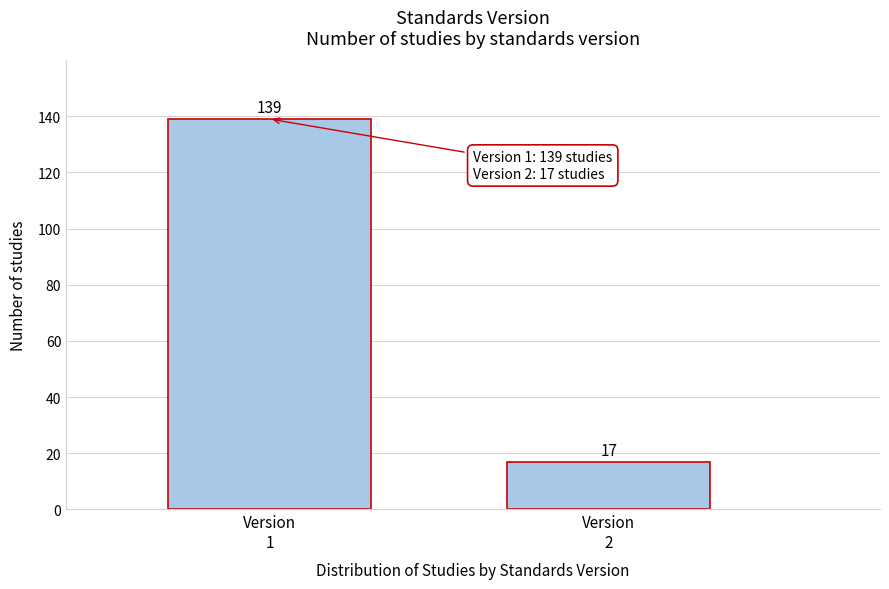

Reading left to right, what are all the values shown in this chart?

139	17